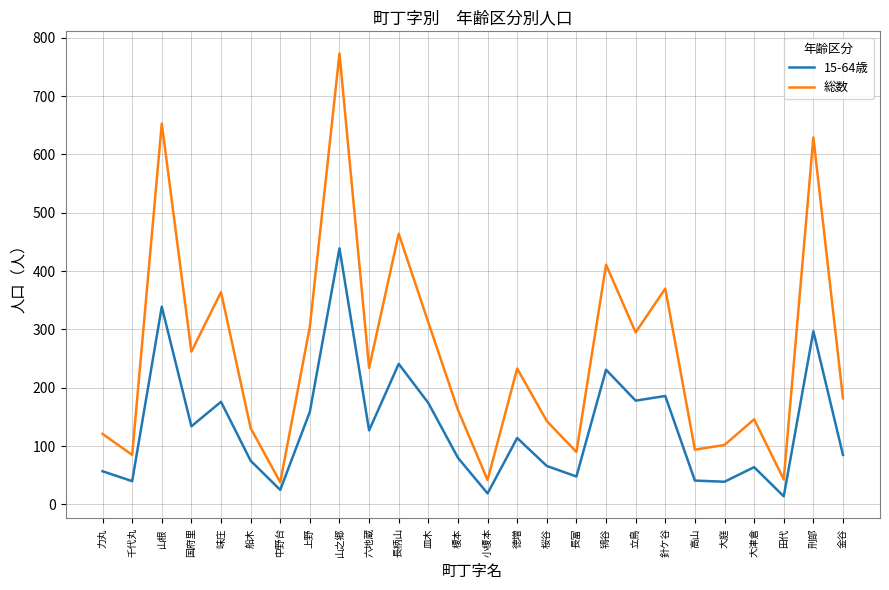

What is the difference between the maximum and minimum values in the 15-64歳 series?

425